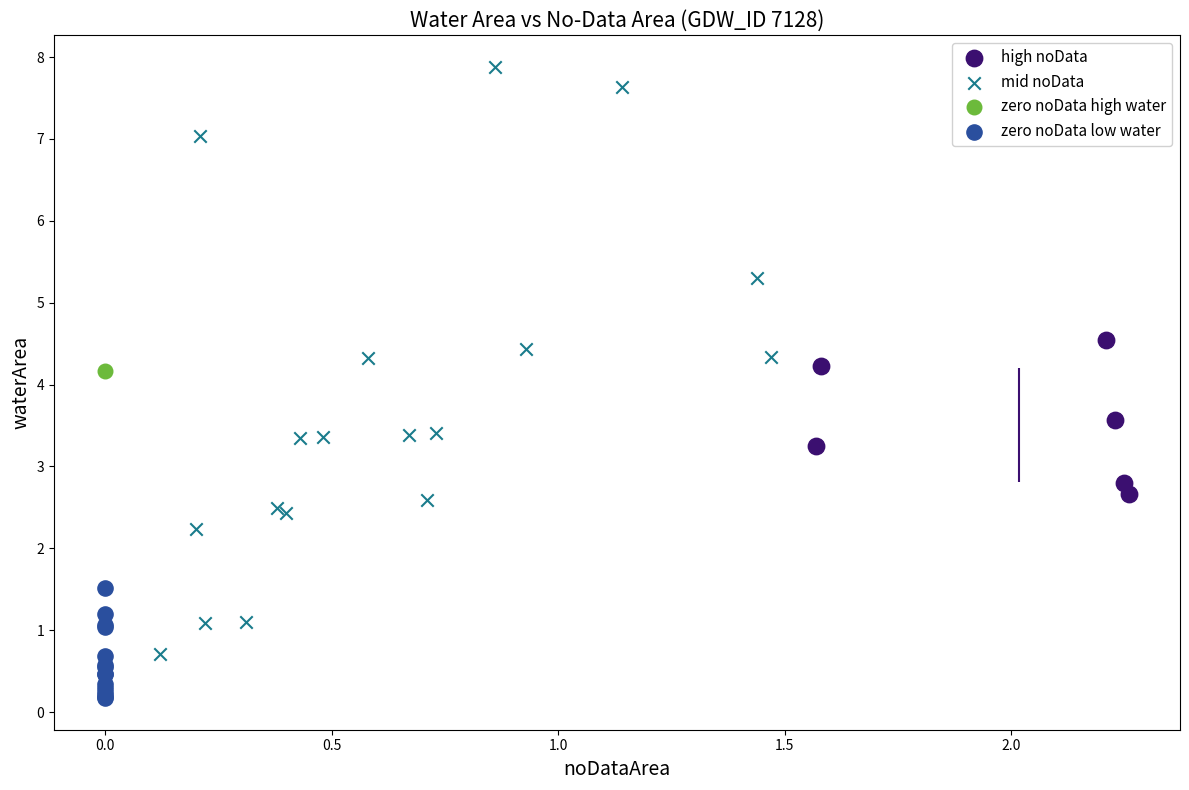

What are all the series names shown in the legend?

high noData, mid noData, zero noData high water, zero noData low water